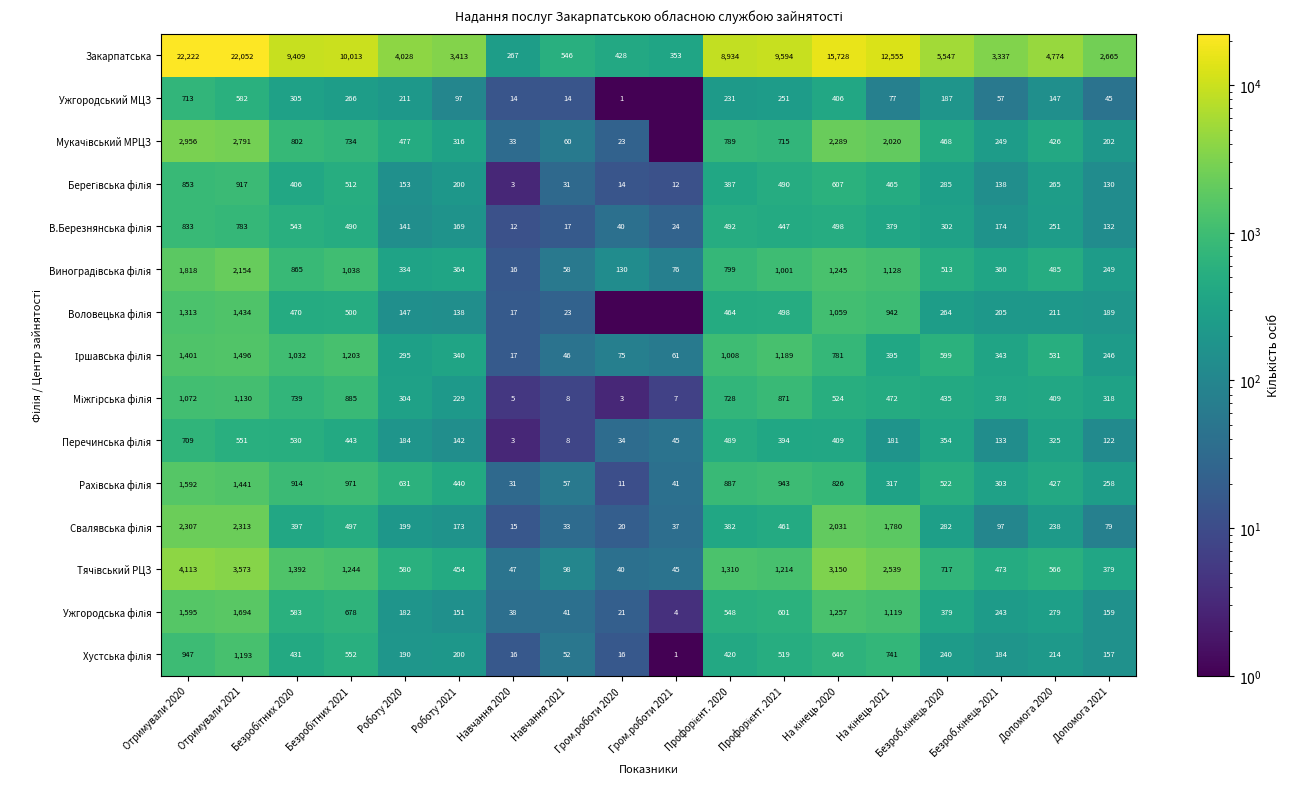

What is the total value across all series at Допомога 2020?

9548.0